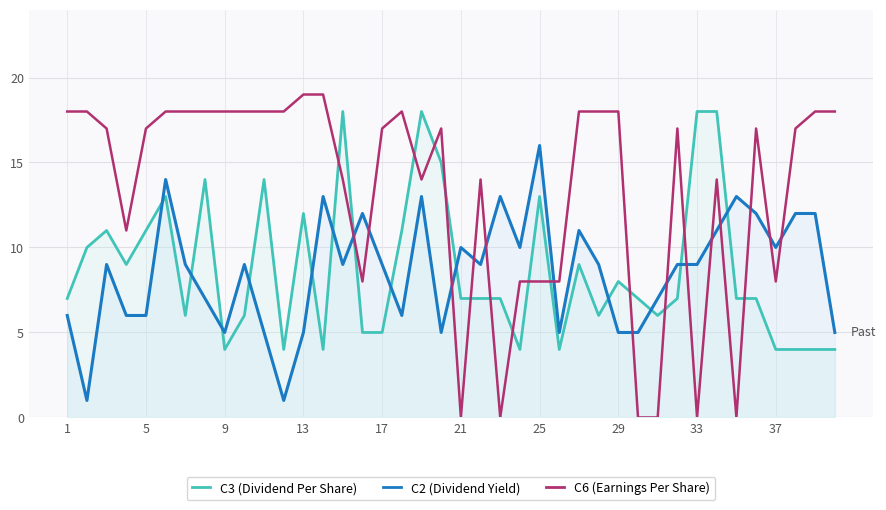

True or false: C6 (Earnings Per Share) has a value of 19 at 13.

True